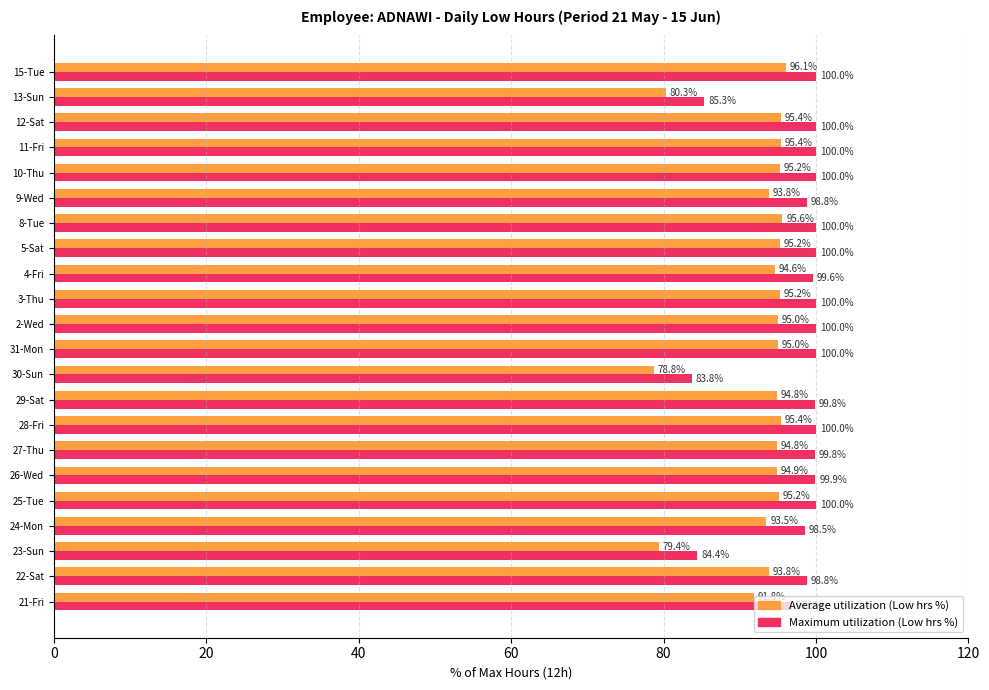

List the series in order of their overall mean, lowest first.

Average utilization (Low hrs %), Maximum utilization (Low hrs %)